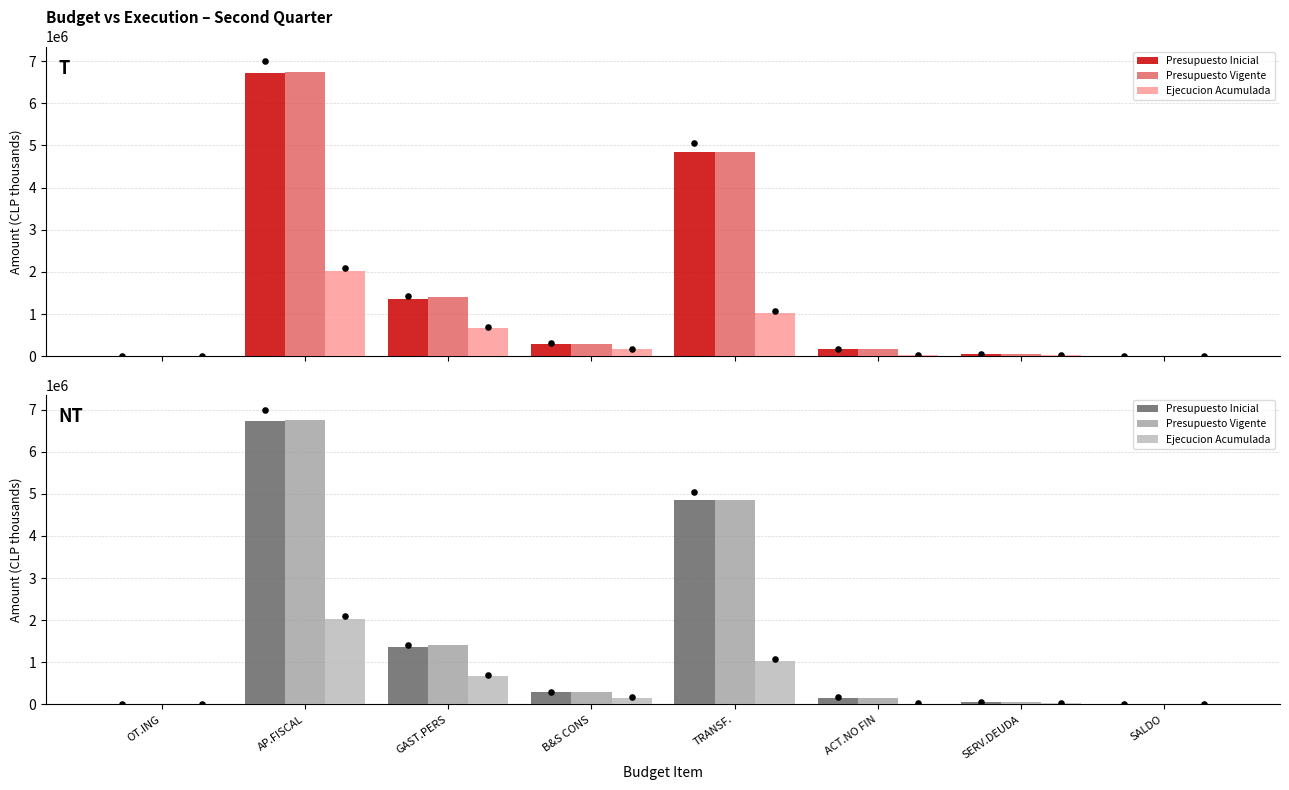

Which series has the largest total across all categories?

Presupuesto Vigente